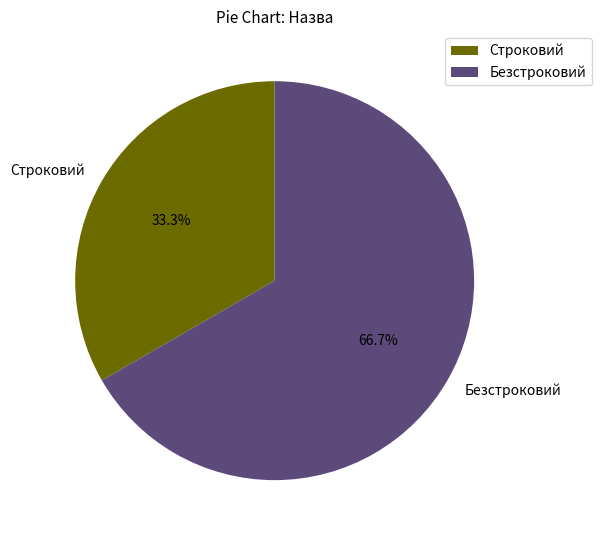

How many slices are in this pie chart?

2